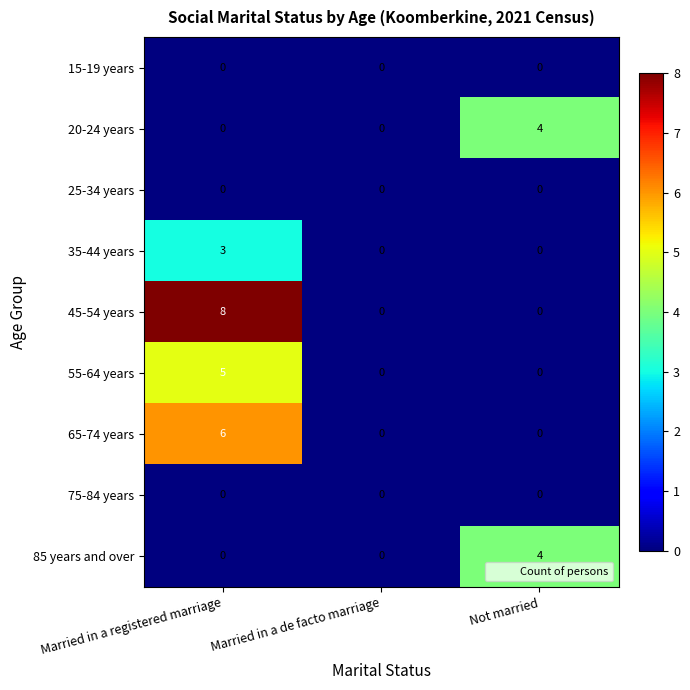

What is the greatest value displayed?

8